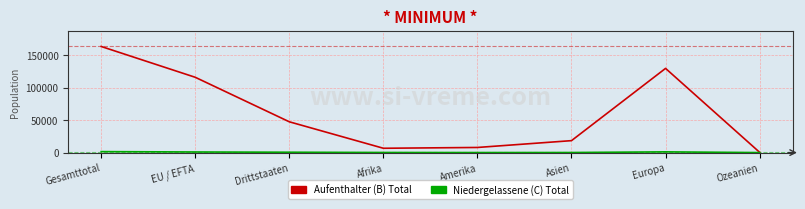

How many lines are shown in the chart?

2